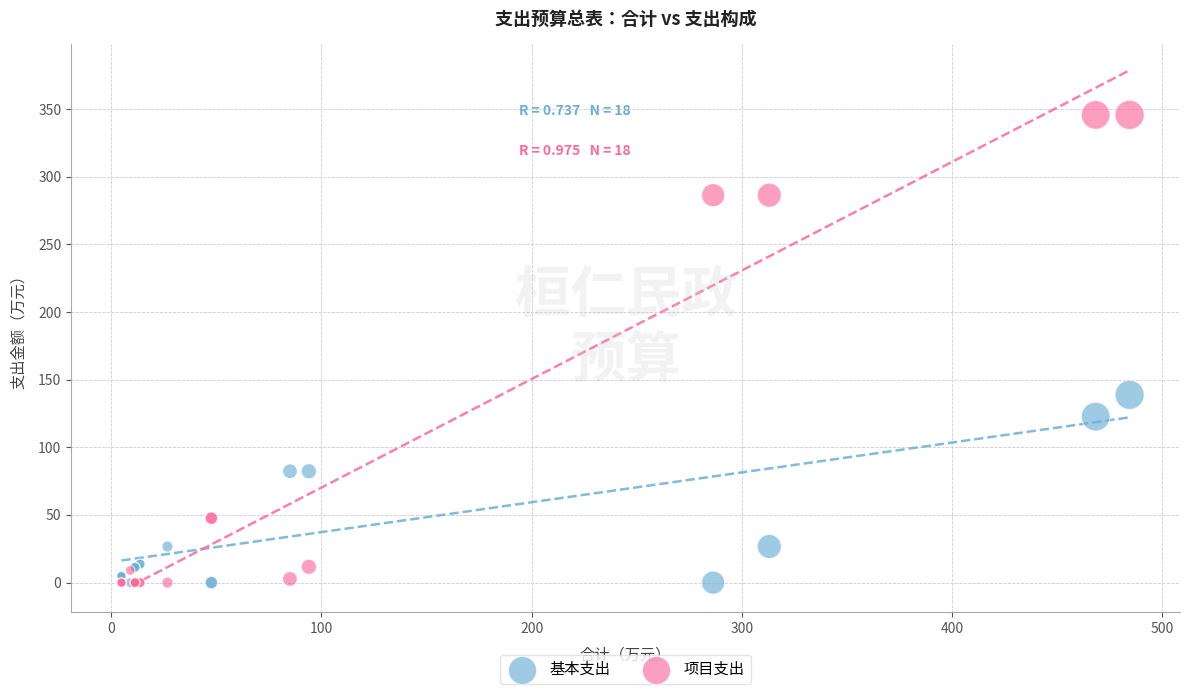

Which series has the widest spread of Y values?

项目支出